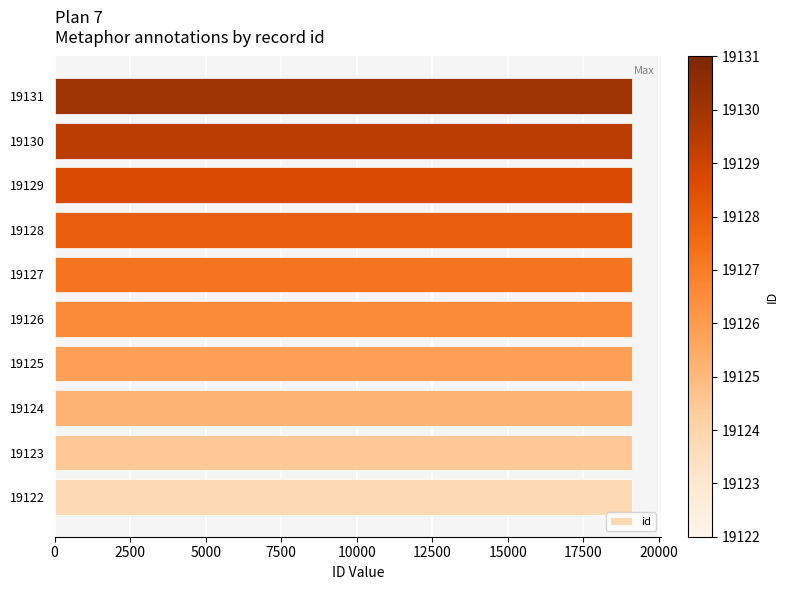

Approximately how many times larger is the value at 19127 compared to 19123?

1.0